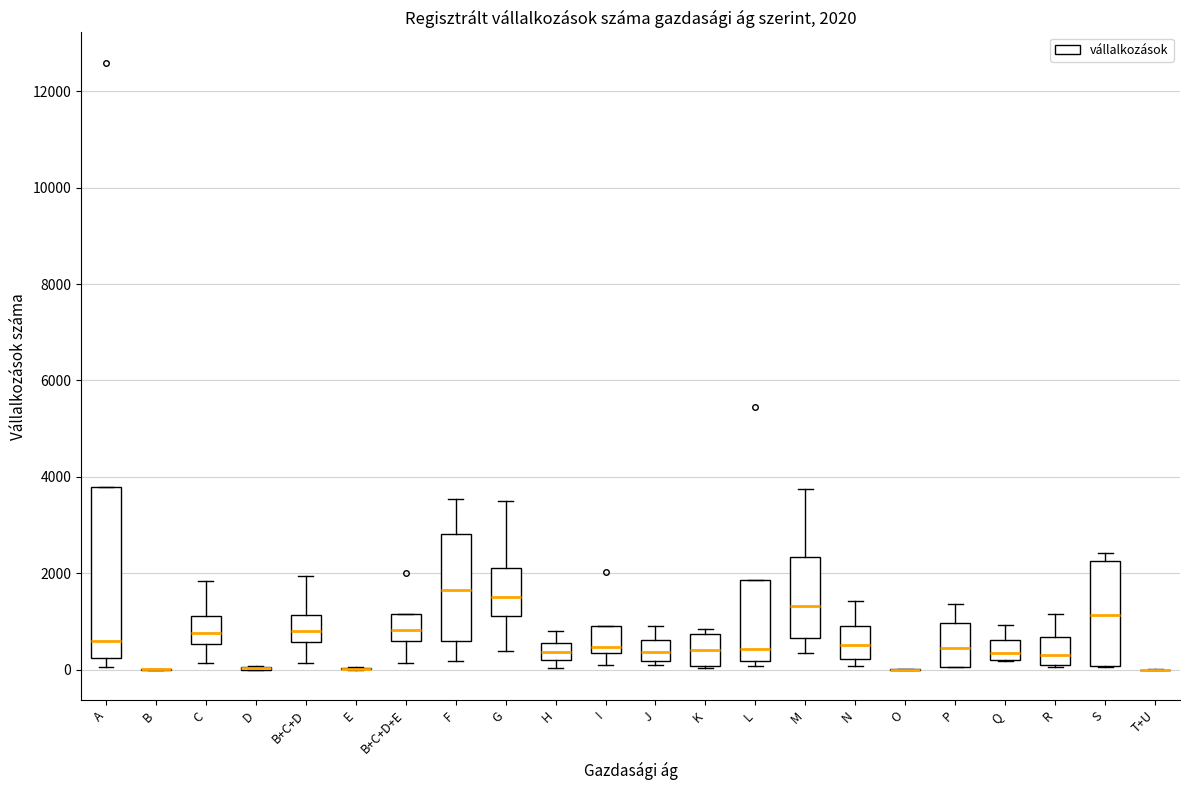

Comparing the boxes themselves (not the whiskers), which one is the tallest?

A